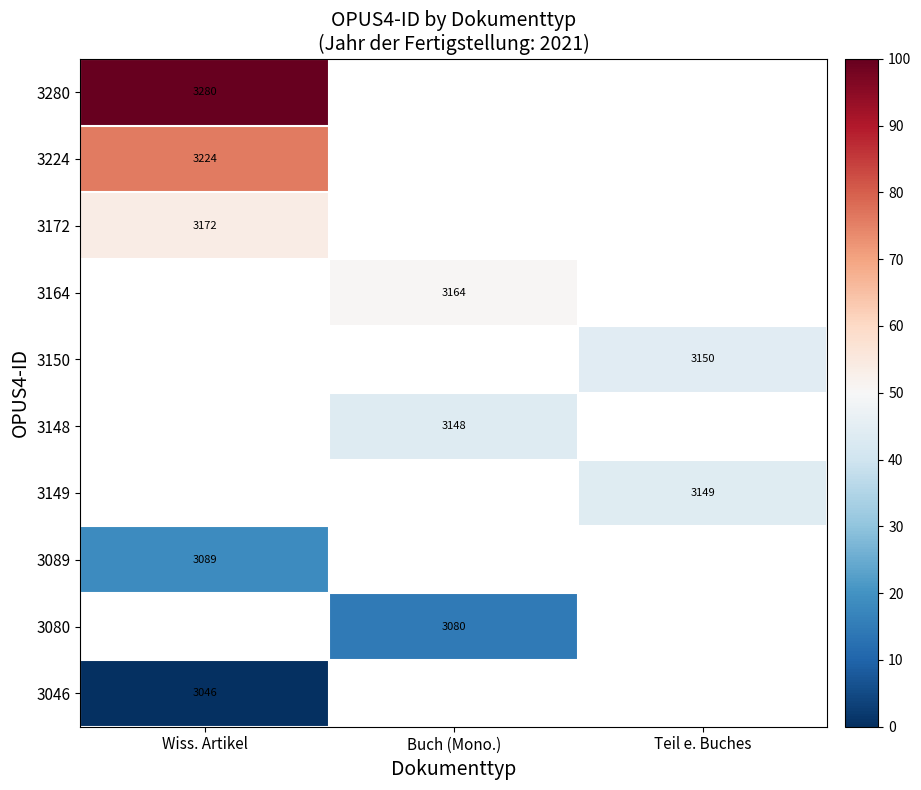

The 3080 series shows 1008 at Buch (Mono.). True or false?

False